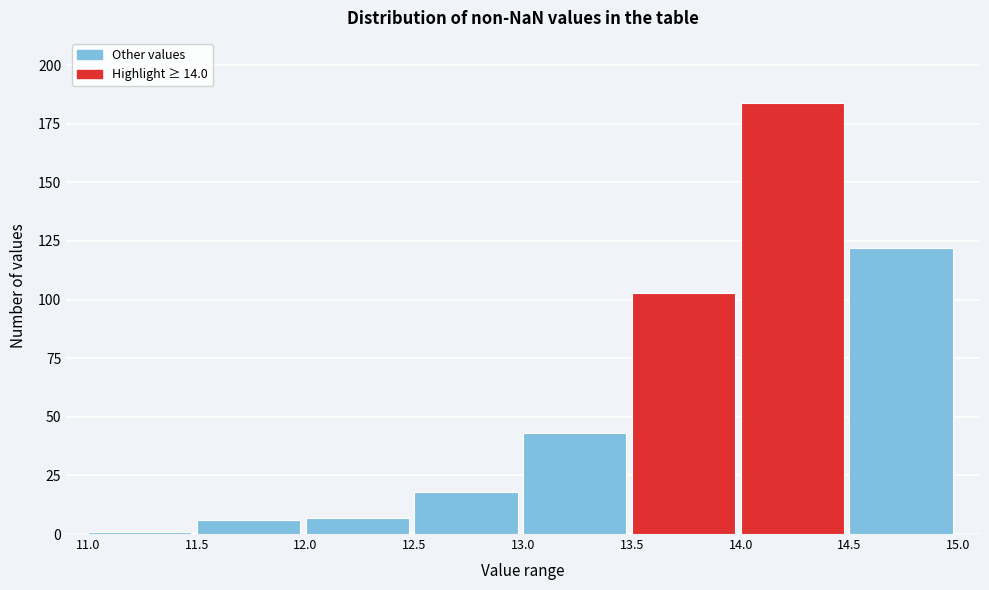

Reading left to right, list every bar in this chart as the range it spans on the x-axis followed by its height. The values are not printed on the chart, so give them approximately, as read against the axis.

11.0 to 11.5: under 5
11.5 to 12.0: 5
12.0 to 12.5: 5
12.5 to 13.0: 20
13.0 to 13.5: 45
13.5 to 14.0: 105
14.0 to 14.5: 185
14.5 to 15.0: 120